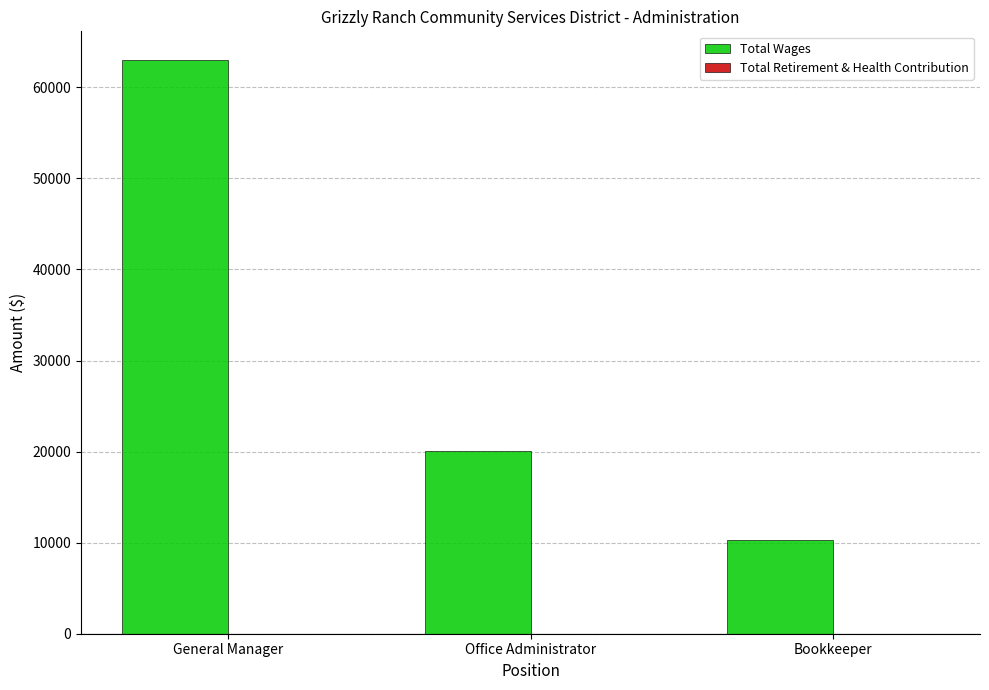

At which category does the chart reach its minimum across all series?

Bookkeeper